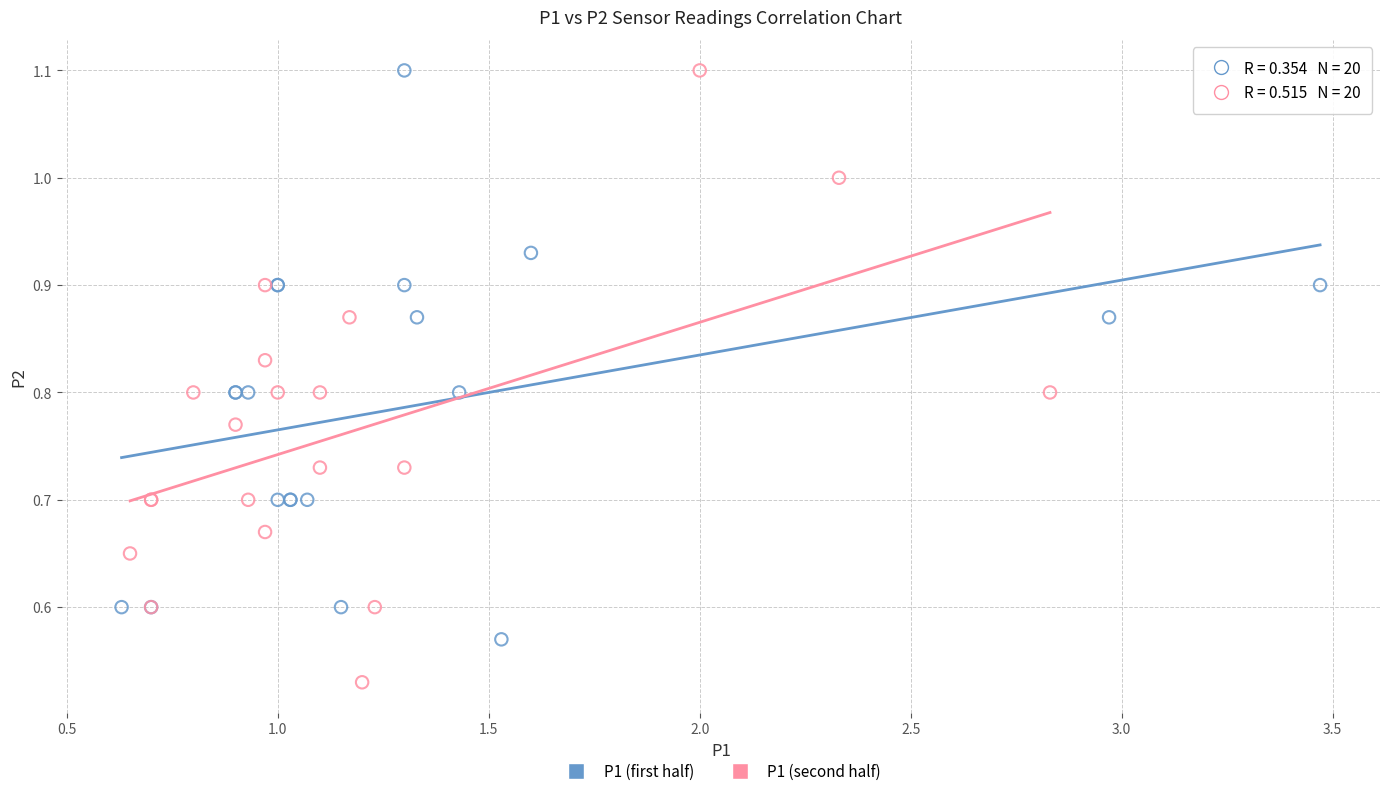

Which series reaches the minimum Y coordinate?

P1 (second half)